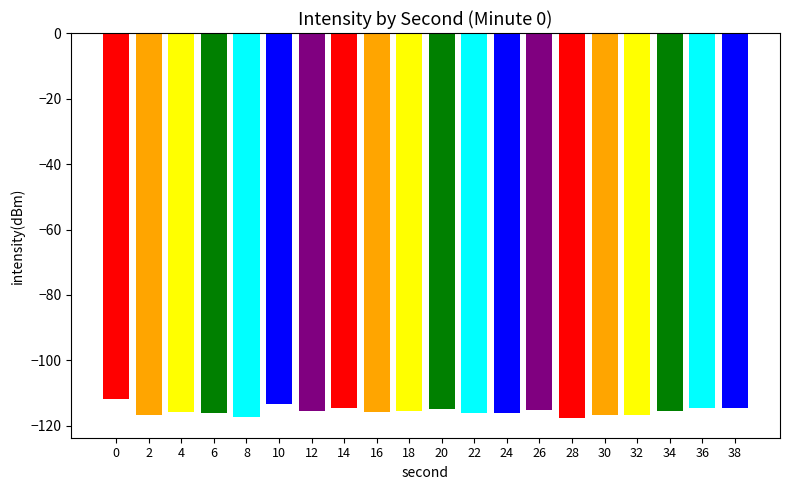

What is the sum of the values at 12 and 6?

-231.7